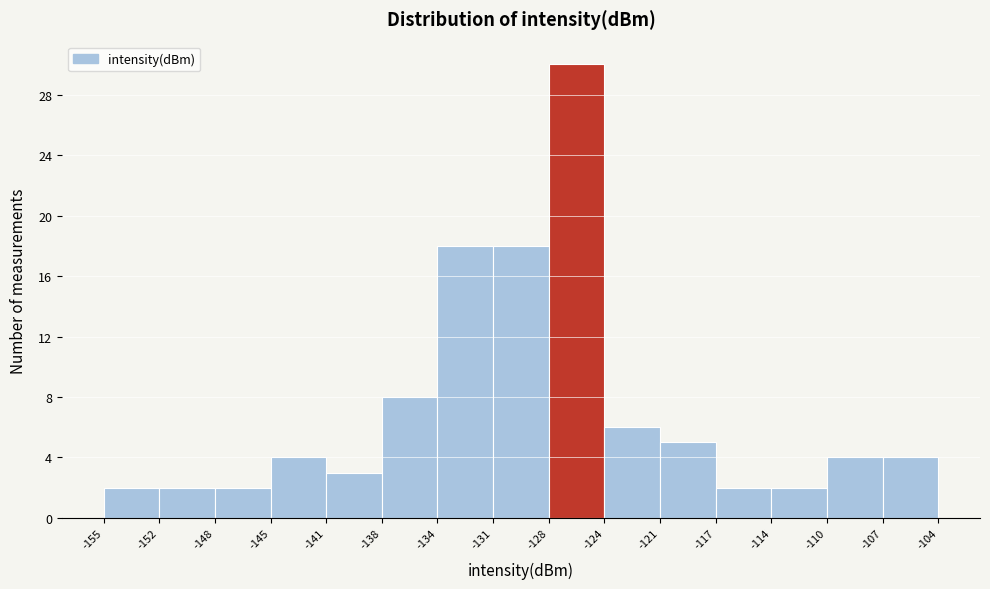

Reading left to right, list every bar in this chart as the range it spans on the x-axis followed by its height. The values are not printed on the chart, so give them approximately, as read against the axis.

-155 to -152: 2
-152 to -148: 2
-148 to -145: 2
-145 to -141: 4
-141 to -138: 3
-138 to -134: 8
-134 to -131: 18
-131 to -128: 18
-128 to -124: 30
-124 to -121: 6
-121 to -117: 5
-117 to -114: 2
-114 to -110: 2
-110 to -107: 4
-107 to -104: 4